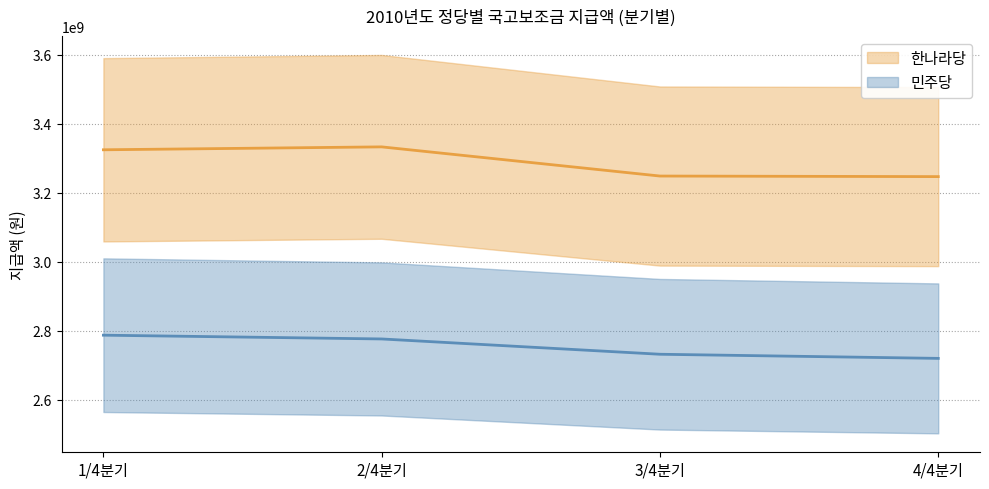

What is the sum of all 한나라당 values?

13152740450